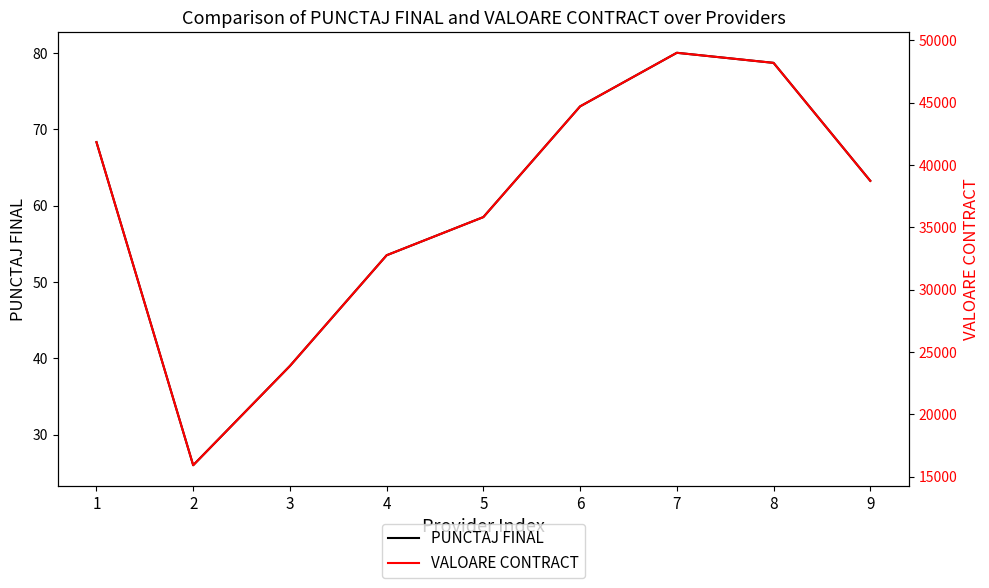

Reading left to right, extract all data points from this chart.

PUNCTAJ FINAL: 68.3	26.0	39.0	53.5	58.5	73.0	80.0	78.7	63.2
VALOARE CONTRACT: 41829.9	15918.9	23878.3	32756.1	35817.4	44695.3	48993.3	48185.2	38725.7